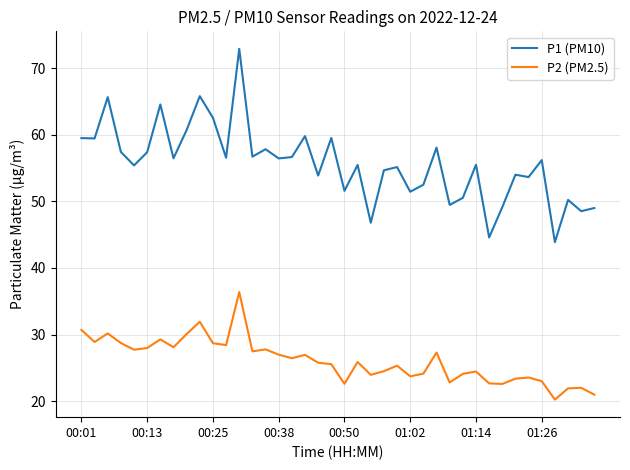

Which series has the largest range (max minus min)?

P1 (PM10)